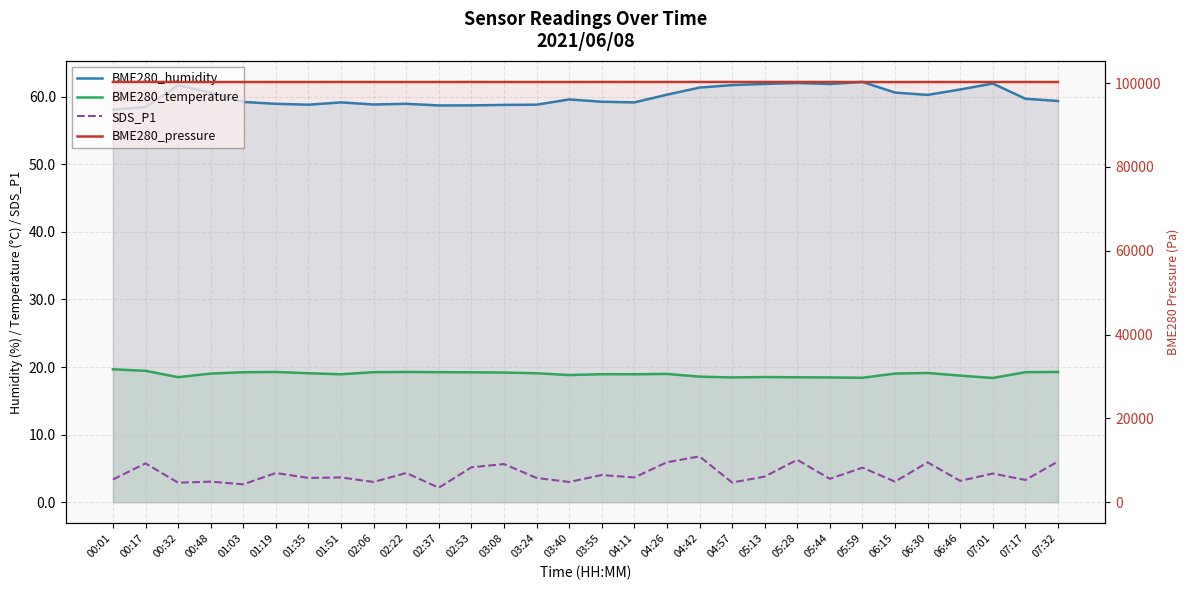

True or false: BME280_pressure and BME280_temperature intersect in this chart.

False